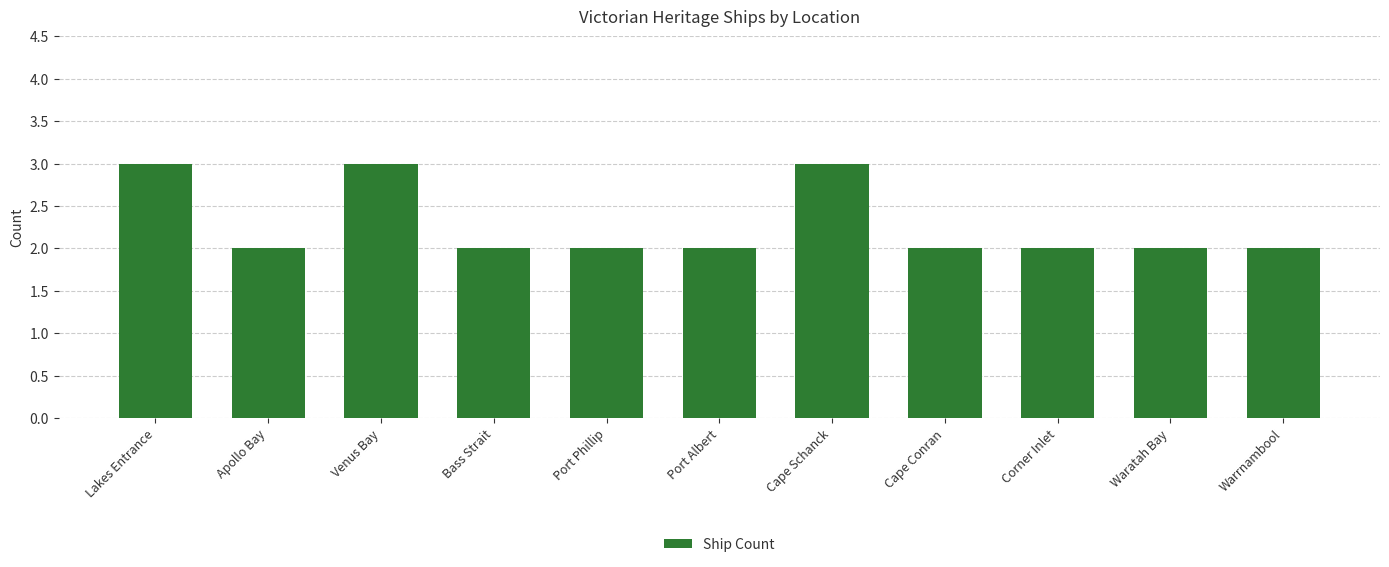

What is the label of the 7th bar from the left?

Cape Schanck